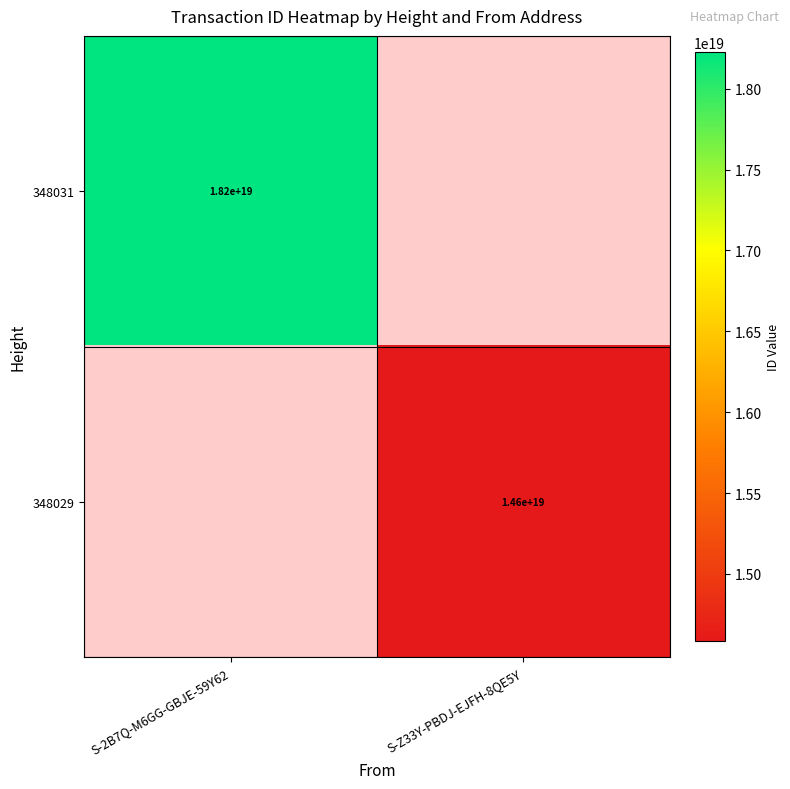

The 348031 series shows 18200000000000000000 at S-2B7Q-M6GG-GBJE-59Y62. True or false?

True